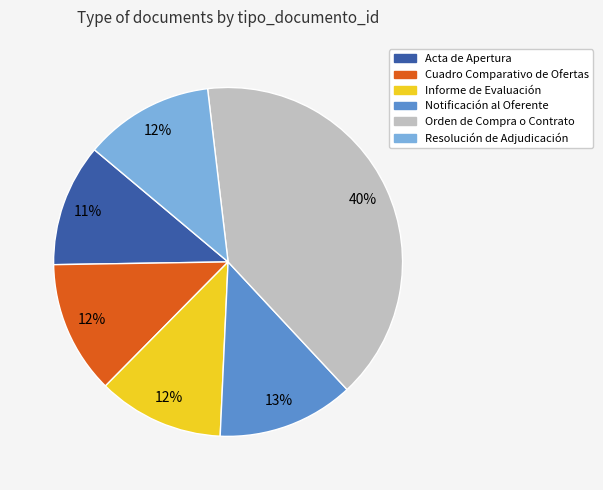

Is the sum of Orden de Compra o Contrato and Notificación al Oferente greater than half?

Yes